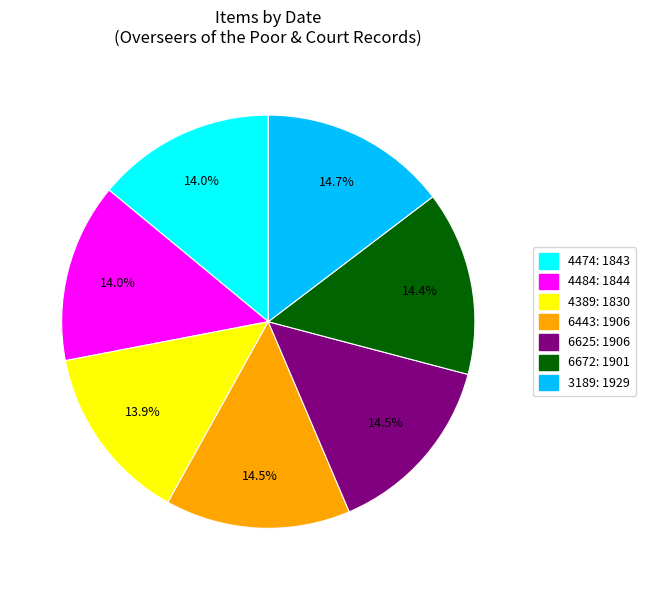

What portion of the pie excludes 4474: 1843?

86.0%